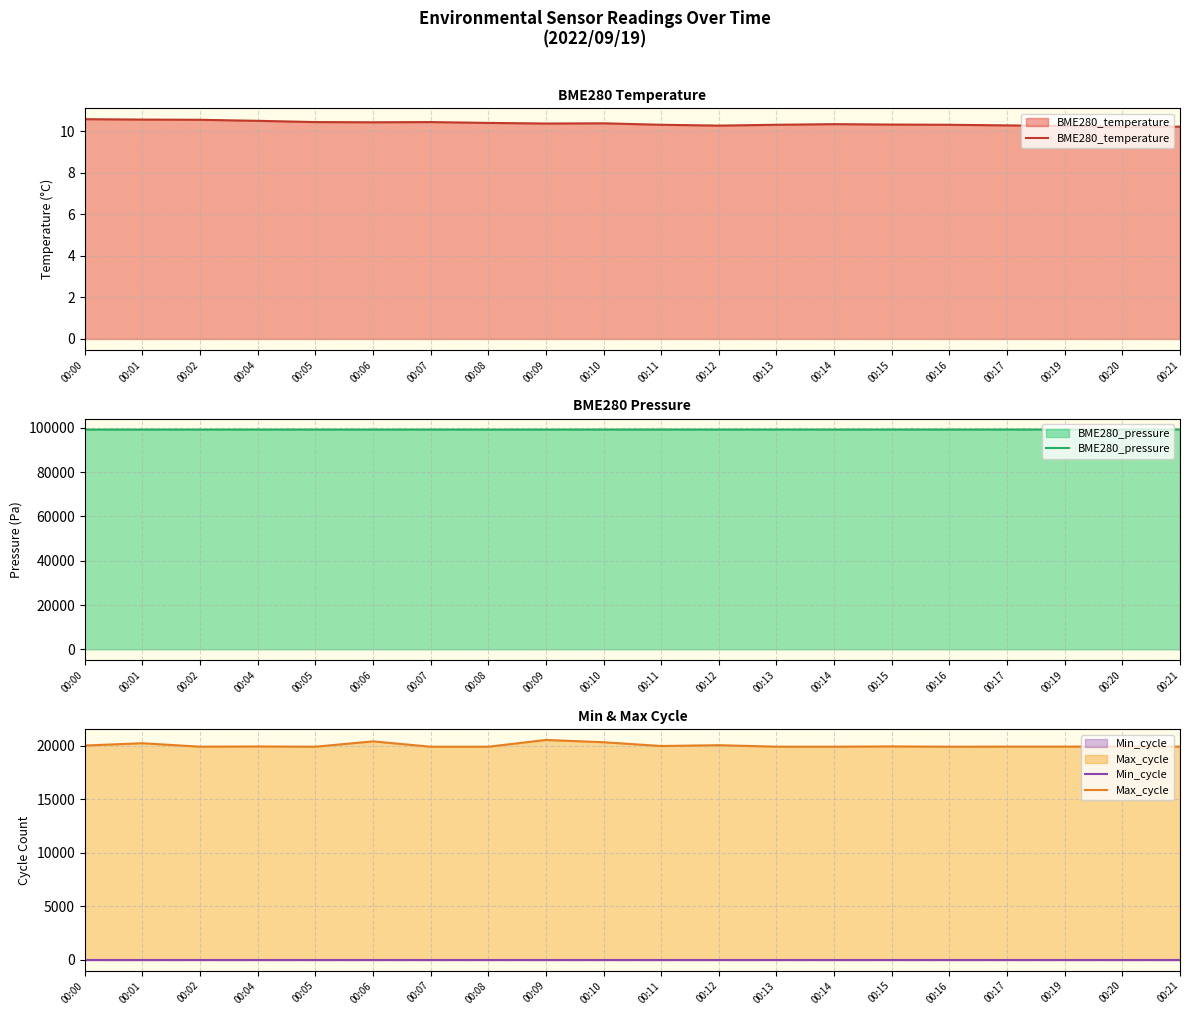

How many data points in BME280_pressure are above 99212?

11